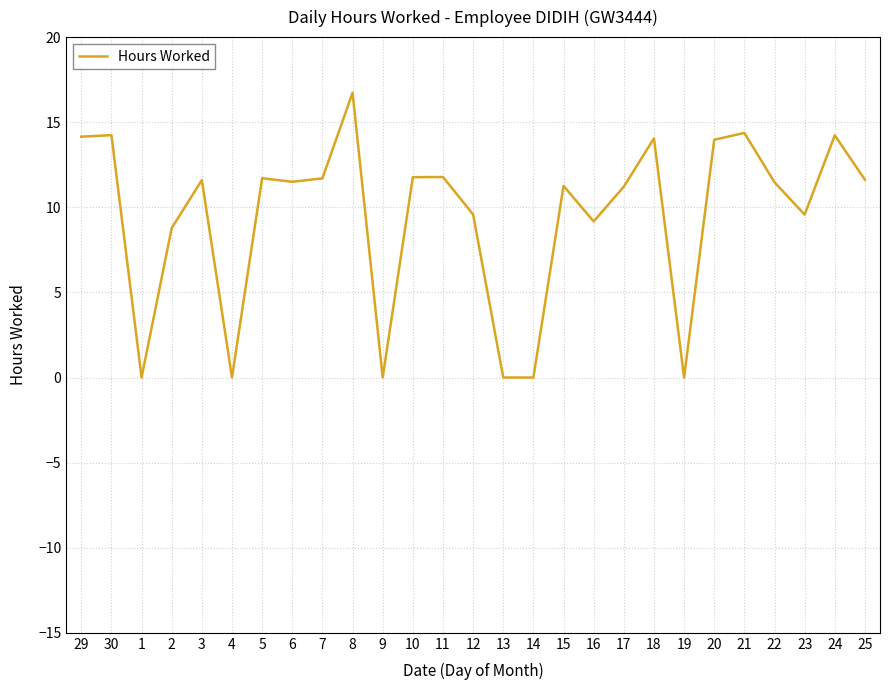

Which label corresponds to the largest value in the chart?

8